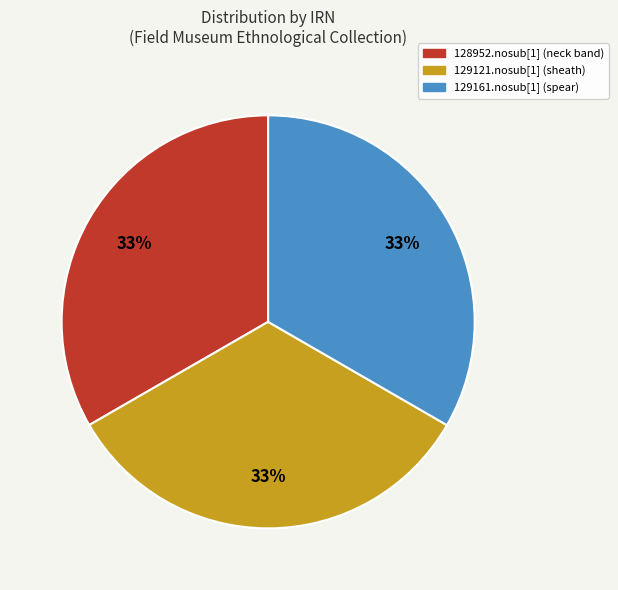

Approximately how many times larger is the value at 129161.nosub[1] (spear) compared to 129121.nosub[1] (sheath)?

1.0